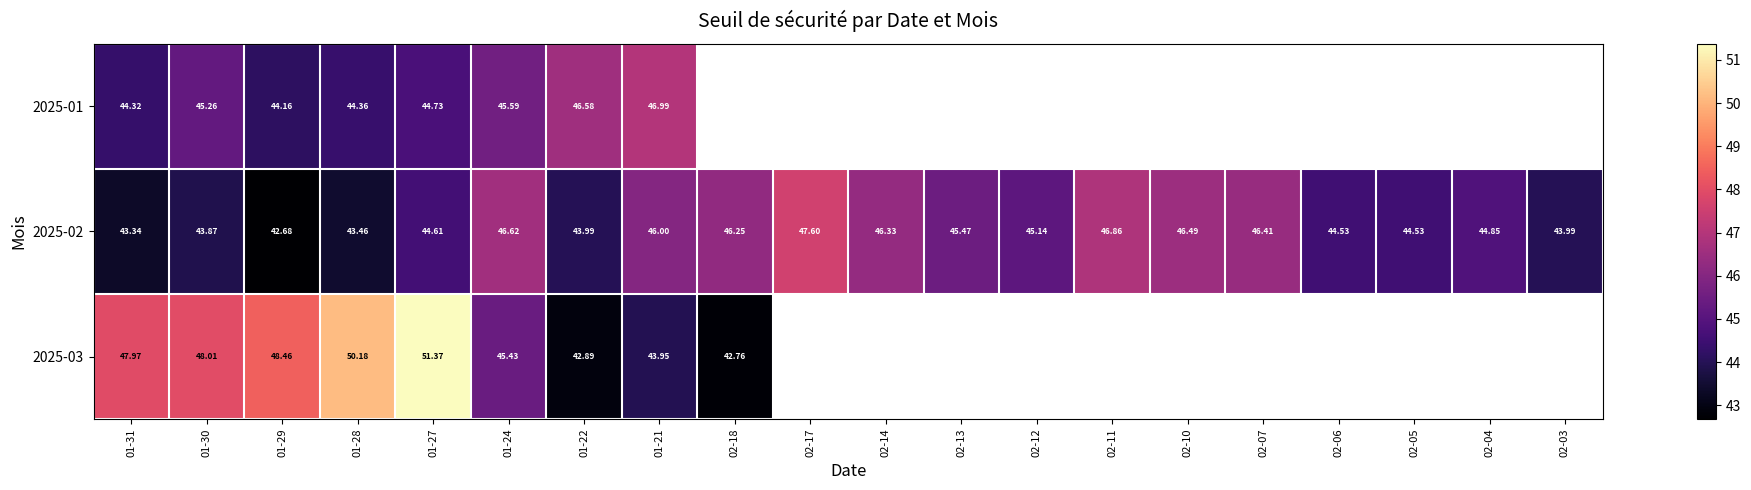

True or false: 2025-03 has a value of 42.8 at 02-18.

True